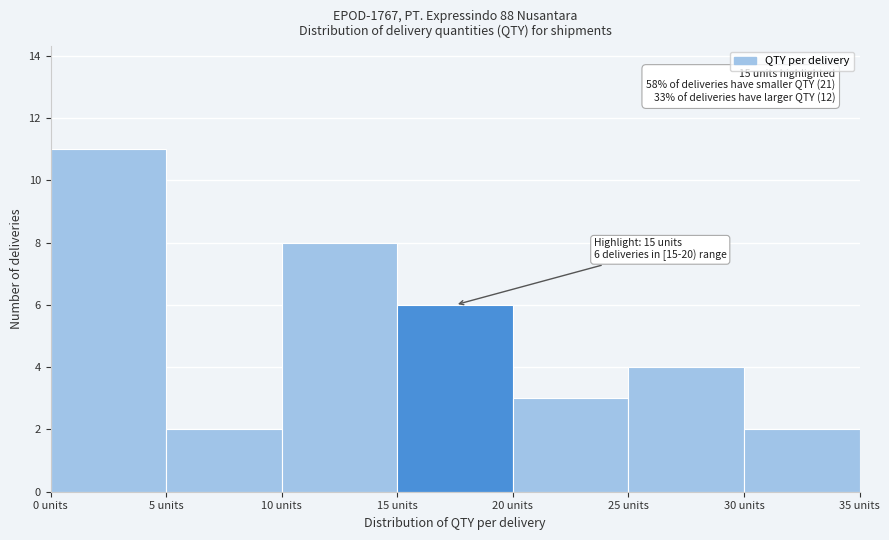

Which range on the x-axis has the tallest bar?

0 to 5